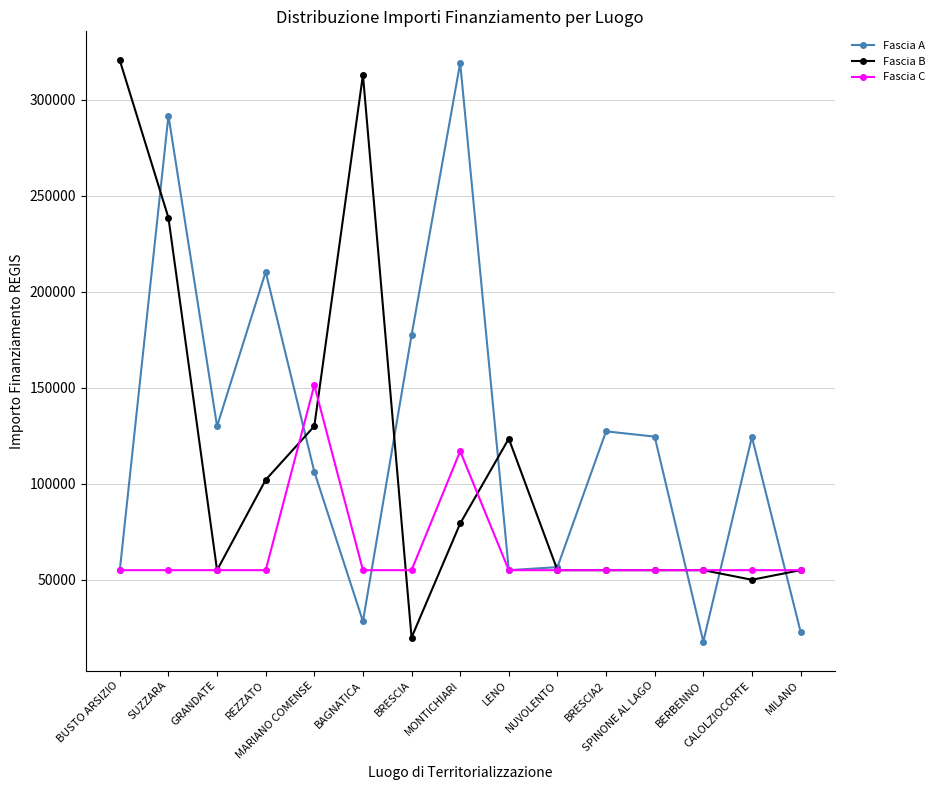

Count the number of categories in the chart.

15